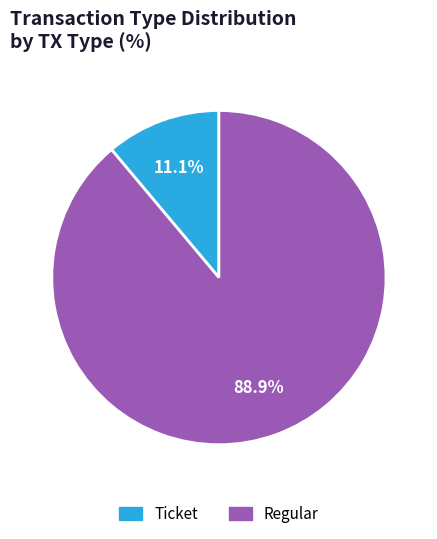

What is the total percentage of Ticket and Regular?

100.0%